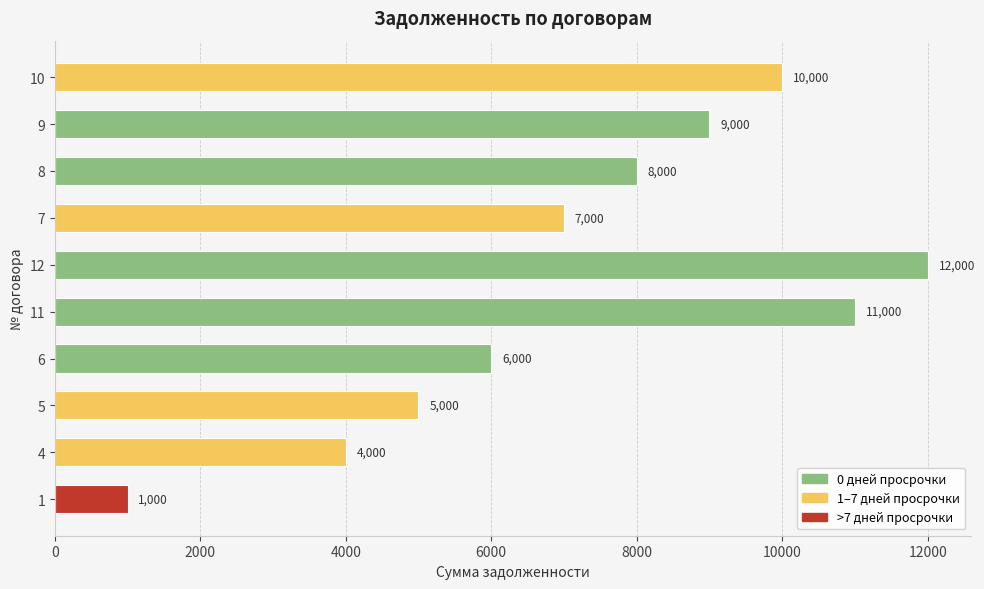

List the labels in order of value, smallest first.

1, 4, 5, 6, 7, 8, 9, 10, 11, 12